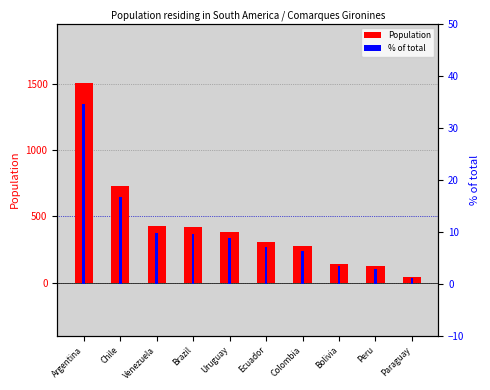

What is the sum of all % of total values?

99.9